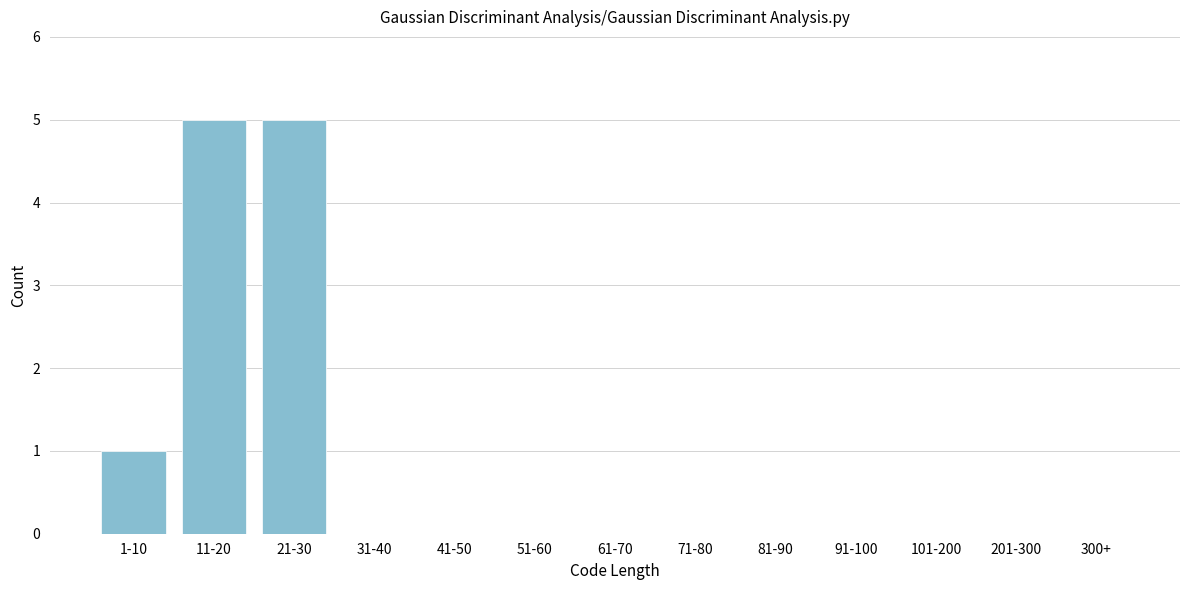

Reading right to left, transcribe all the data shown in this chart.

300+=0	201-300=0	101-200=0	91-100=0	81-90=0	71-80=0	61-70=0	51-60=0	41-50=0	31-40=0	21-30=5	11-20=5	1-10=1